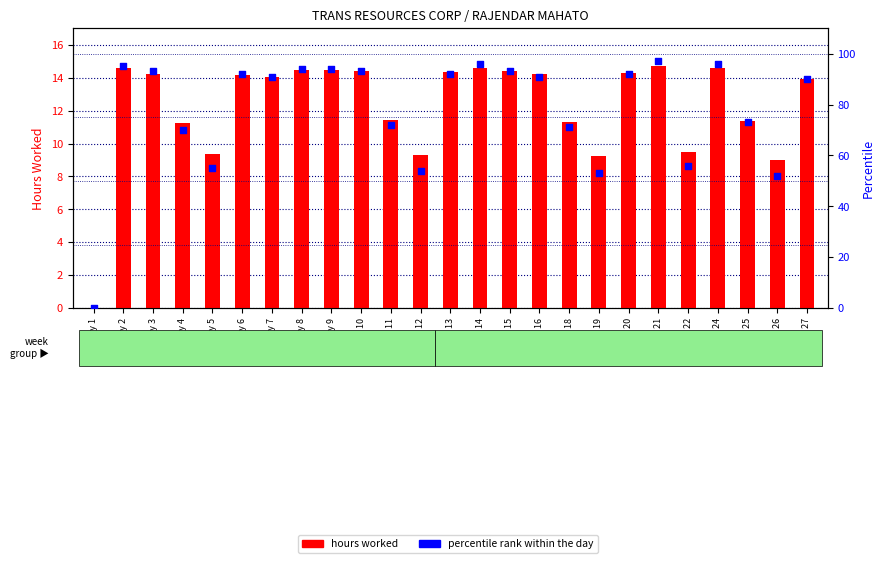

At which category is the sum across all series the highest?

Day 21